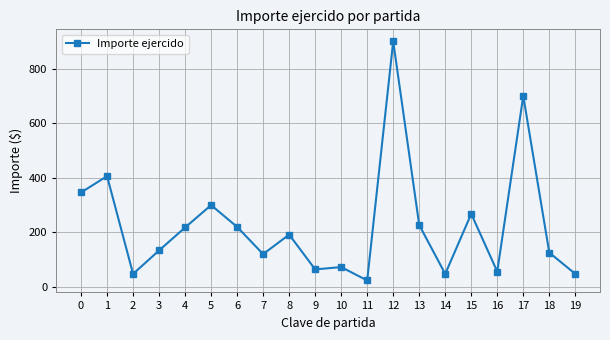

At which category does the data reach its first local peak?

1